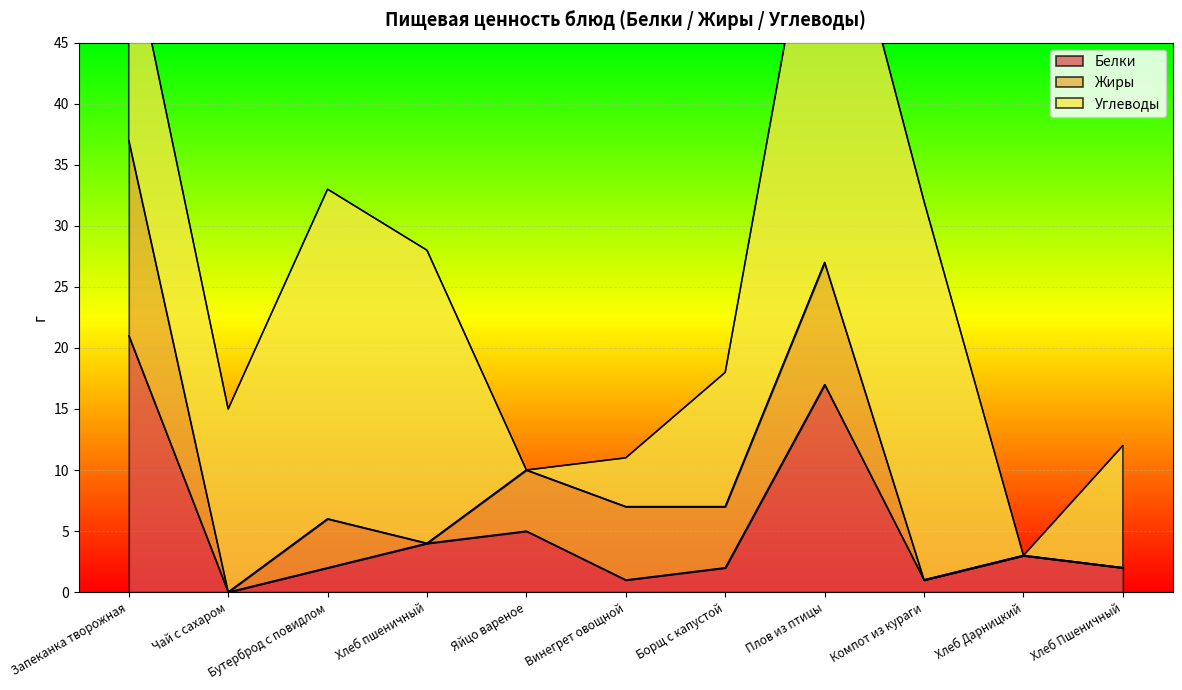

How many intersections are there between Жиры and Белки?

2